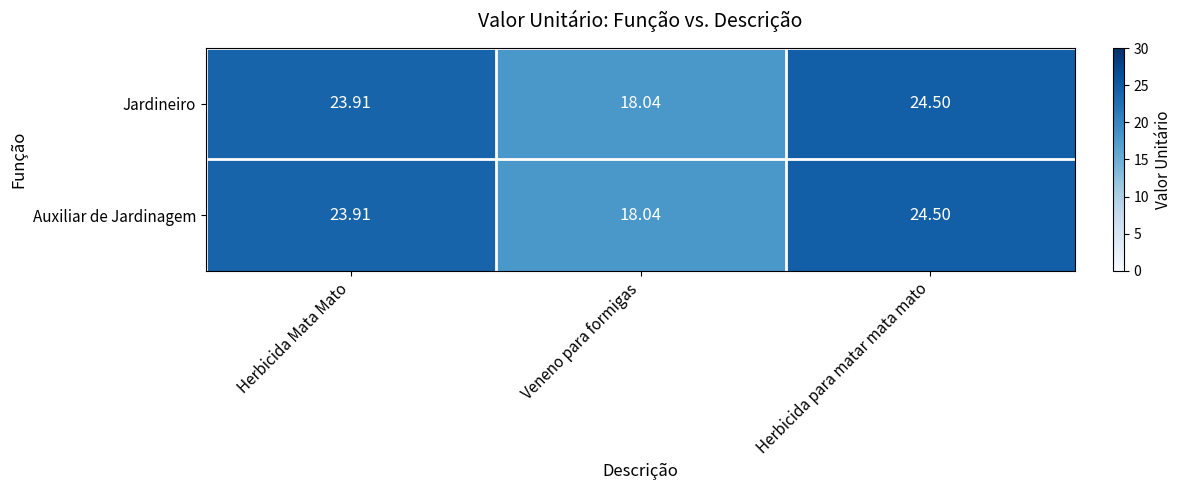

Which category has the lowest value across all series?

Veneno para formigas